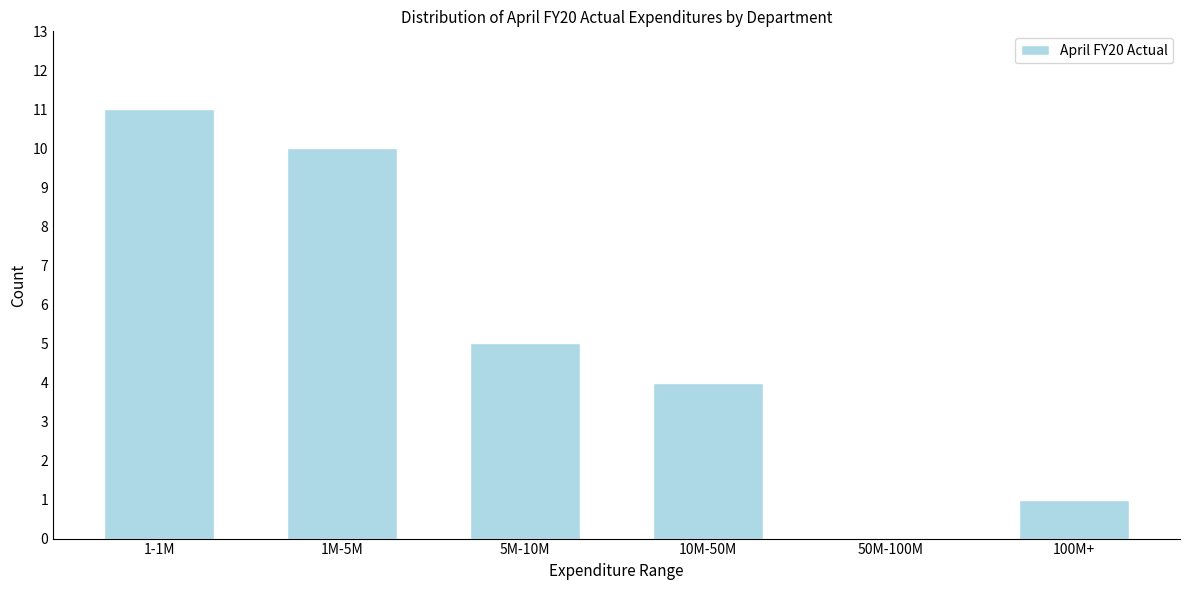

Reading left to right, transcribe all the data shown in this chart.

1-1M=11	1M-5M=10	5M-10M=5	10M-50M=4	50M-100M=0	100M+=1